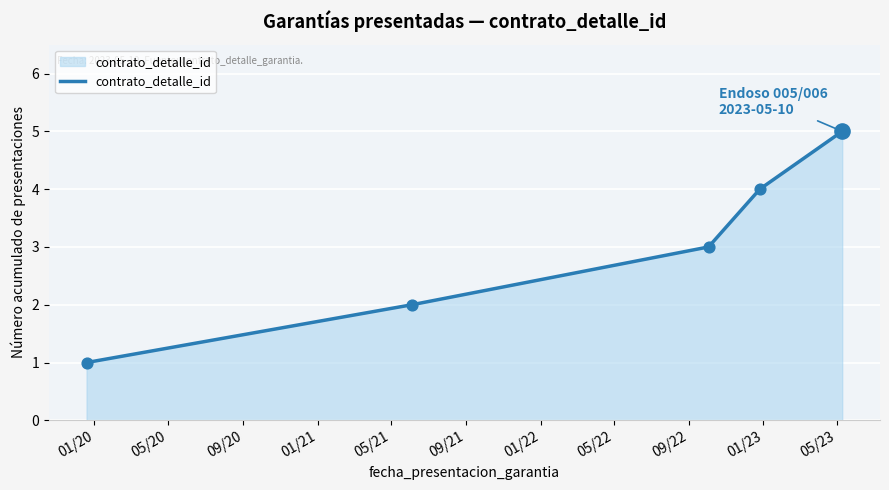

What is the maximum value shown in the chart?

5